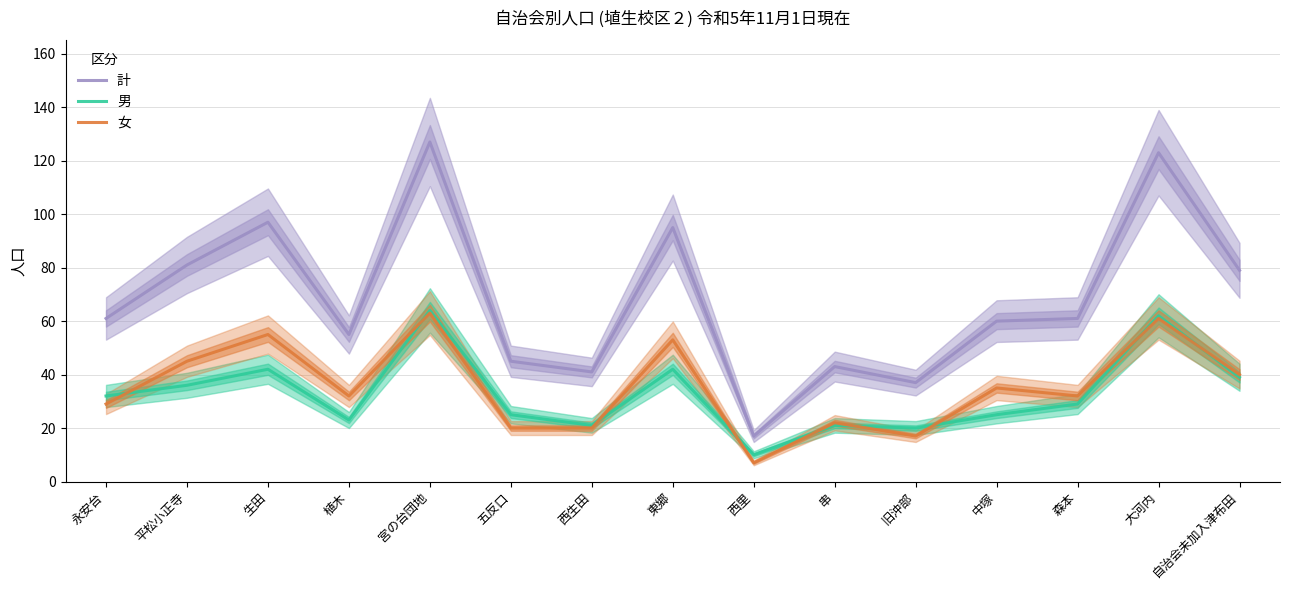

Reading left to right, list all the values displayed in this chart.

計: 61	81	97	55	127	45	41	95	17	43	37	60	61	123	79
男: 32	36	42	23	64	25	21	42	10	21	20	25	29	62	39
女: 29	45	55	32	63	20	20	53	7	22	17	35	32	61	40